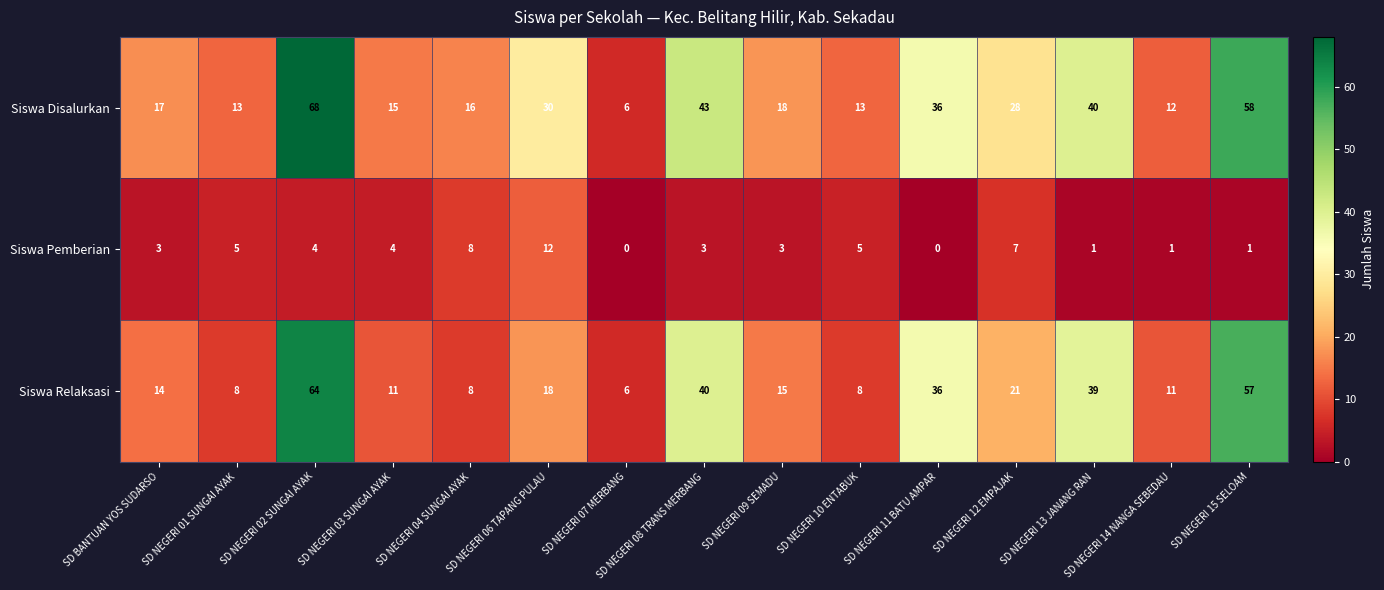

Is the value of Siswa Disalurkan at SD NEGERI 12 EMPAJAK greater than the value of Siswa Pemberian at SD NEGERI 10 ENTABUK?

Yes